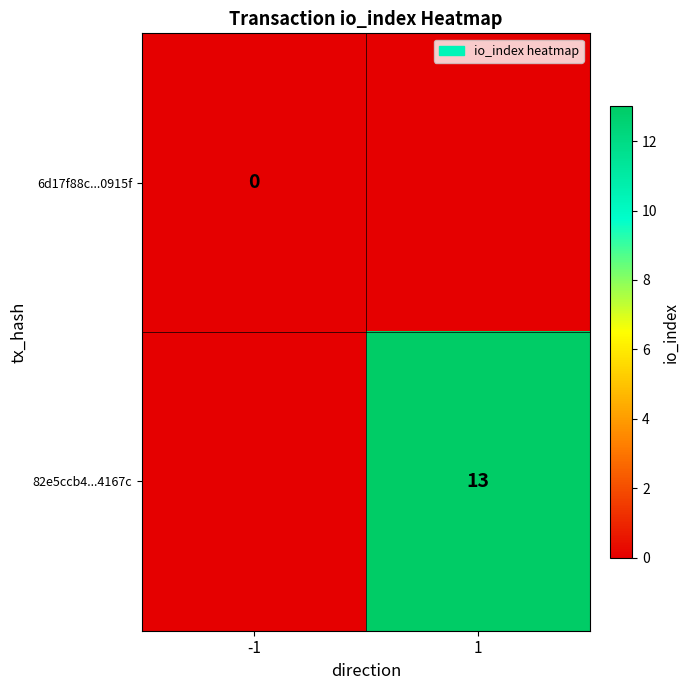

Is it true that 82e5ccb4...4167c equals 13 at 1?

True